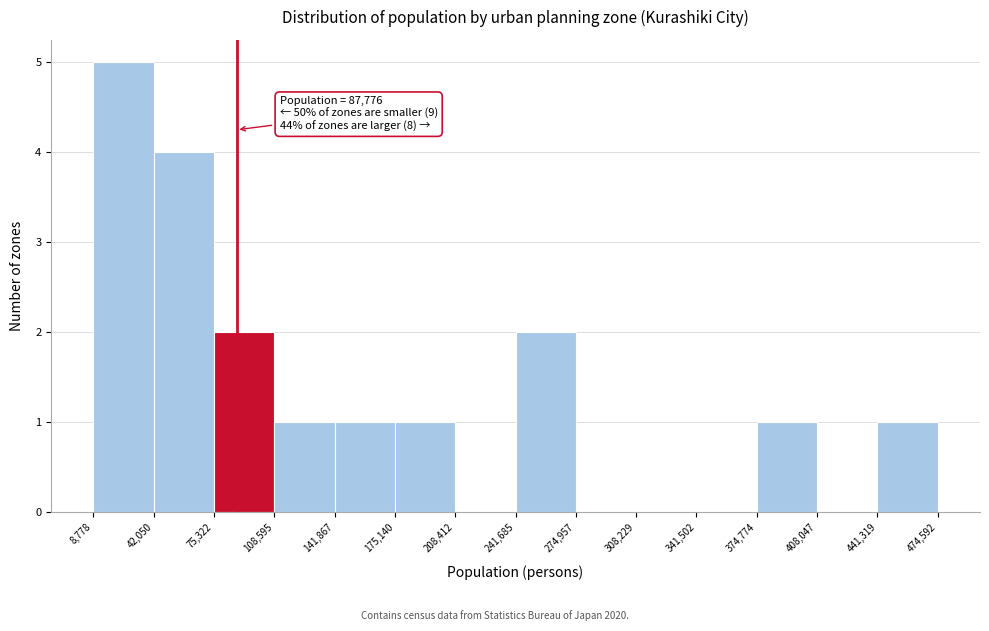

Which range on the x-axis has the tallest bar?

8,778 to 42,050